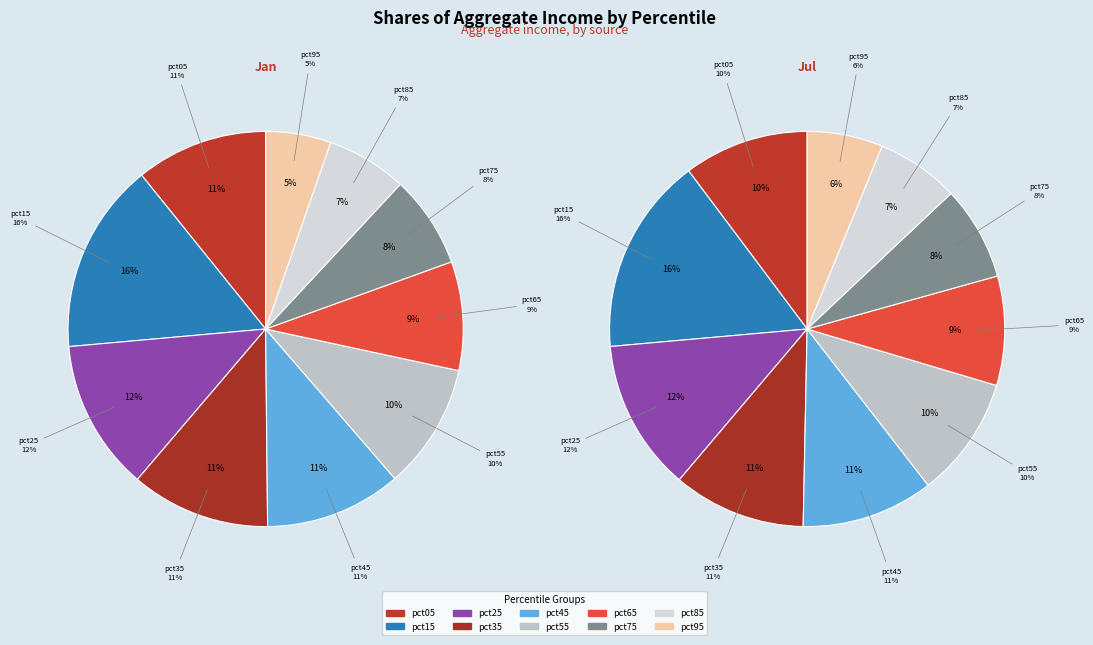

Is the sum of 3 and 9 greater than half?

No